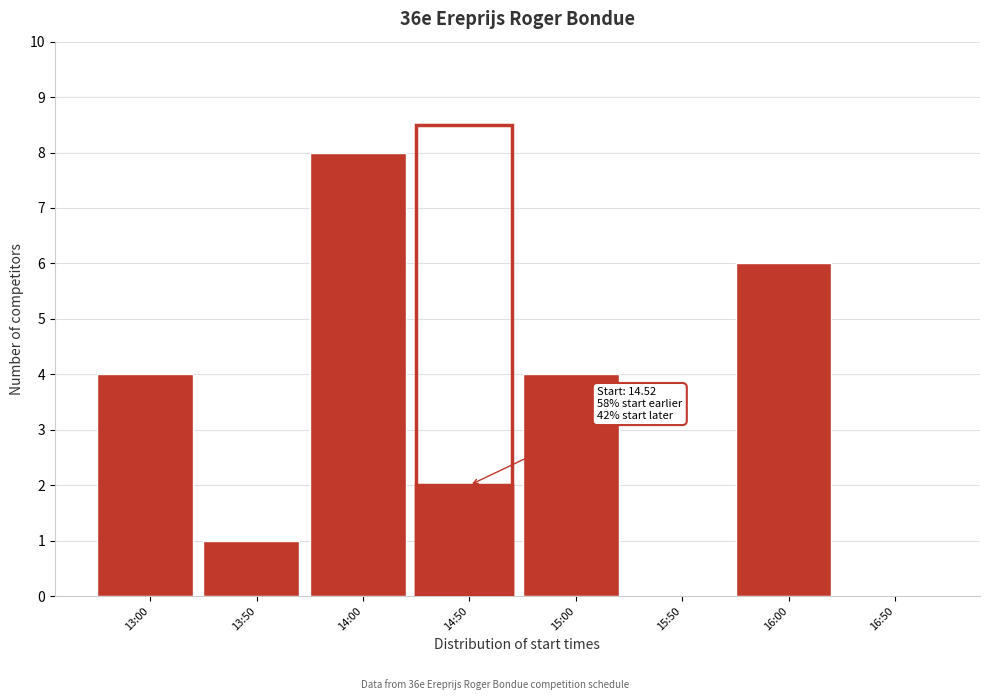

Reading left to right, transcribe all the data shown in this chart.

13:00=4	13:50=1	14:00=8	14:50=2	15:00=4	15:50=0	16:00=6	16:50=0